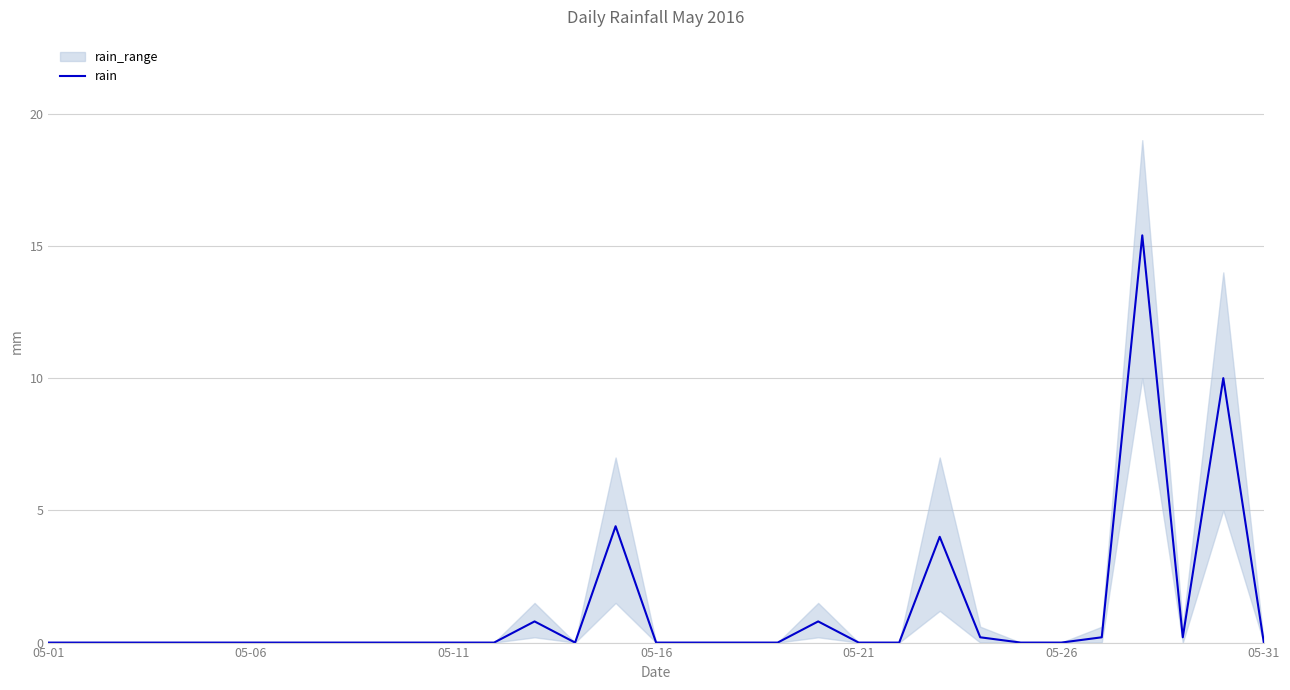

What is the difference between the second highest and minimum values?

10.0